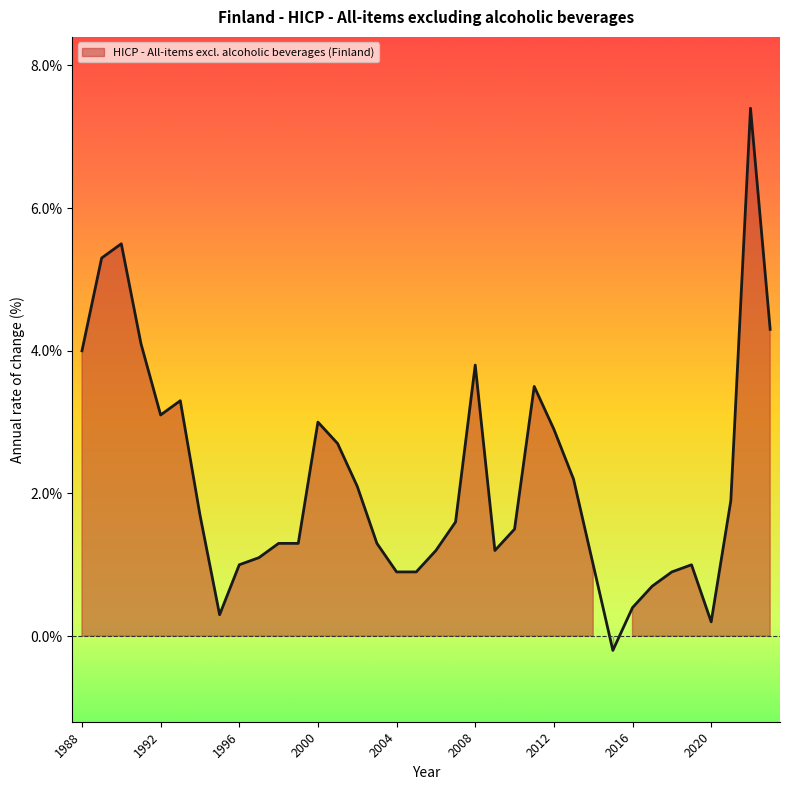

How many data points does each series have?

36